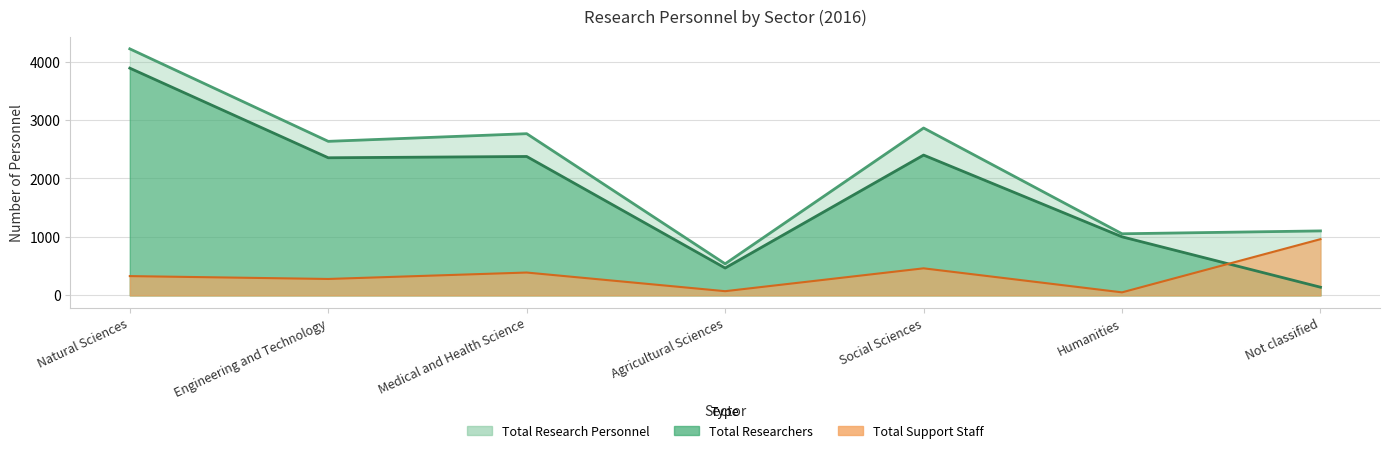

What are all the series names shown in the legend?

Total Researchers, Total Support Staff, Total Research Personnel